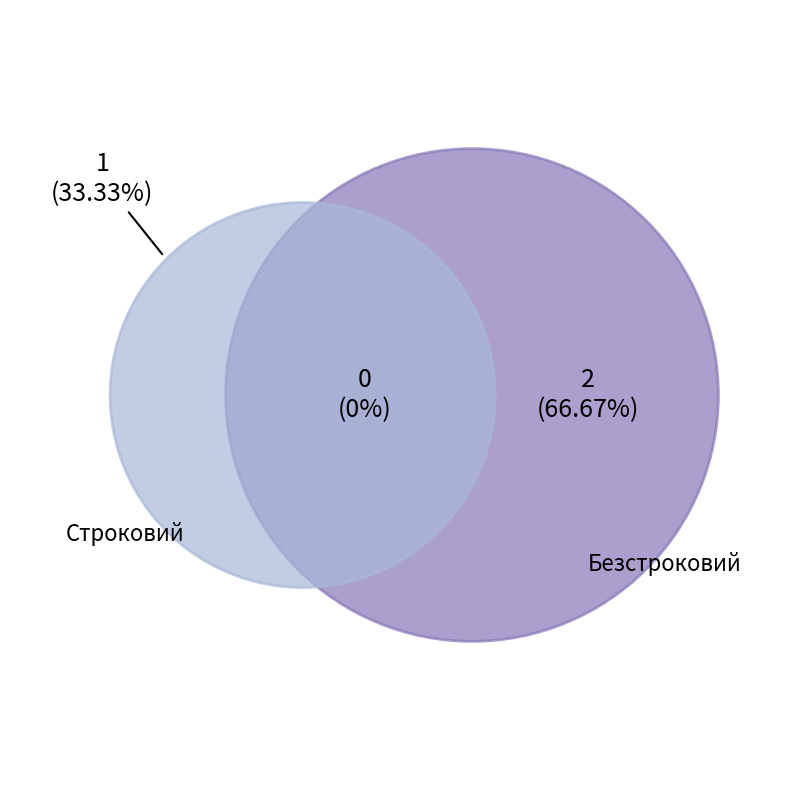

Between Безстроковий and Строковий, which is larger?

Безстроковий